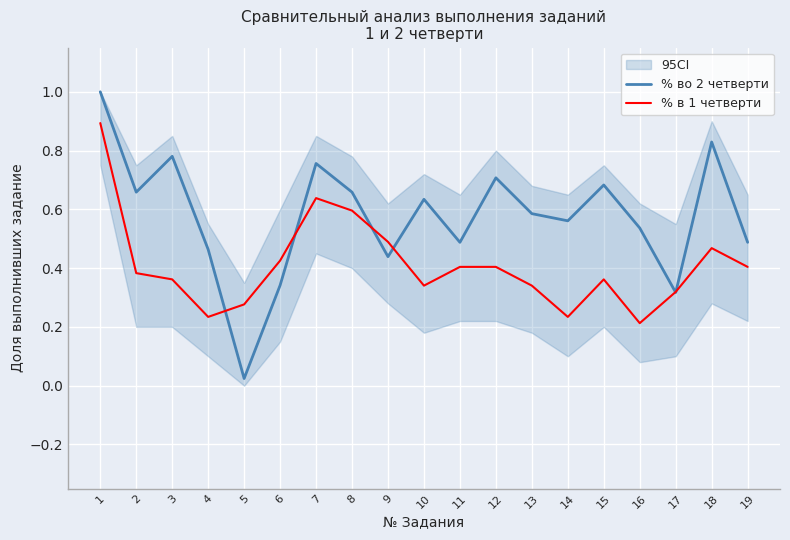

At which label does % во 2 четверти reach its peak?

1